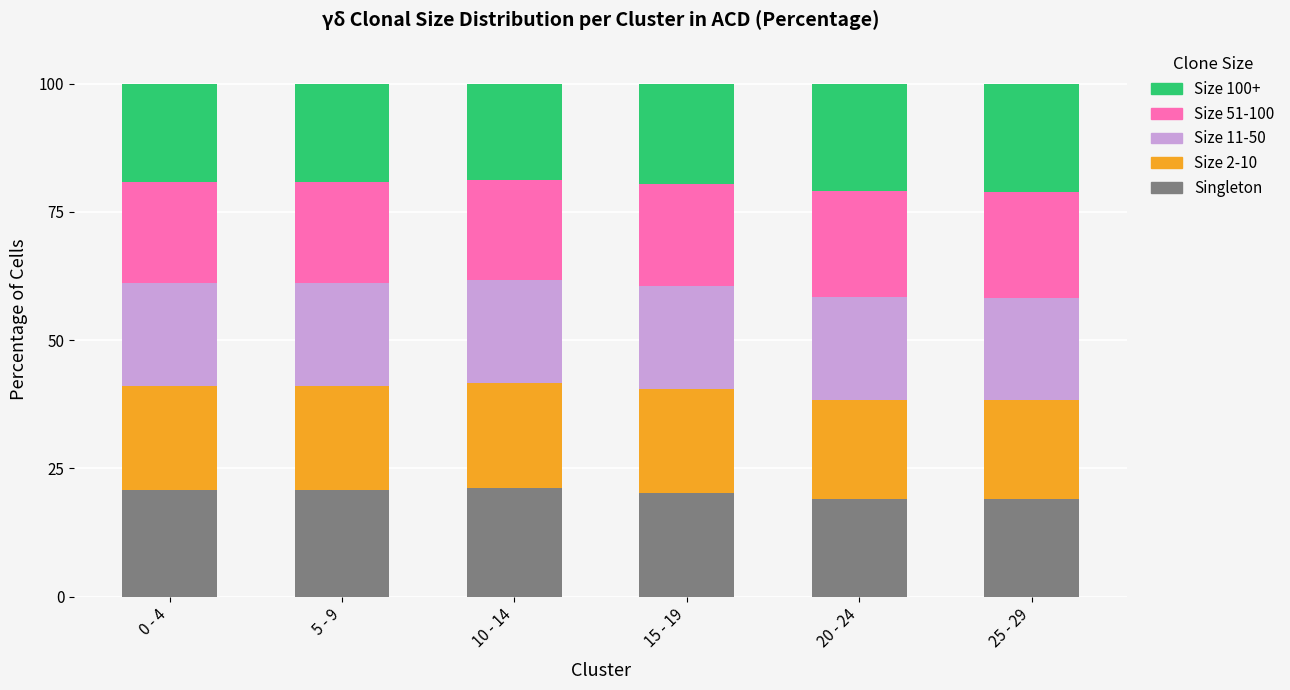

What is the difference between the maximum and minimum values in the Singleton series?

2.2